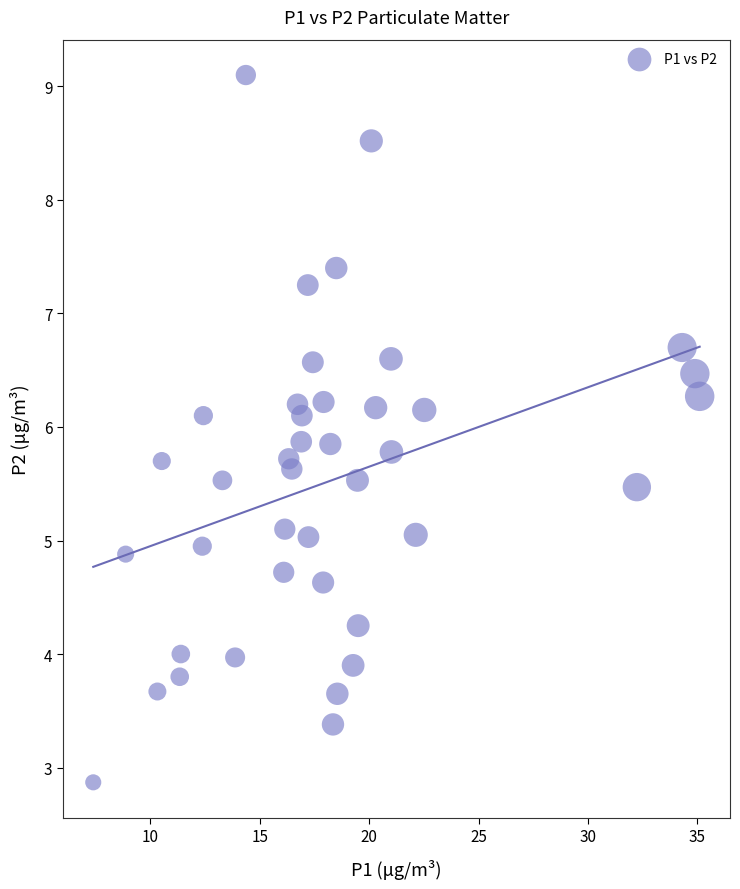

What is the range of X values (max minus min)?

27.7